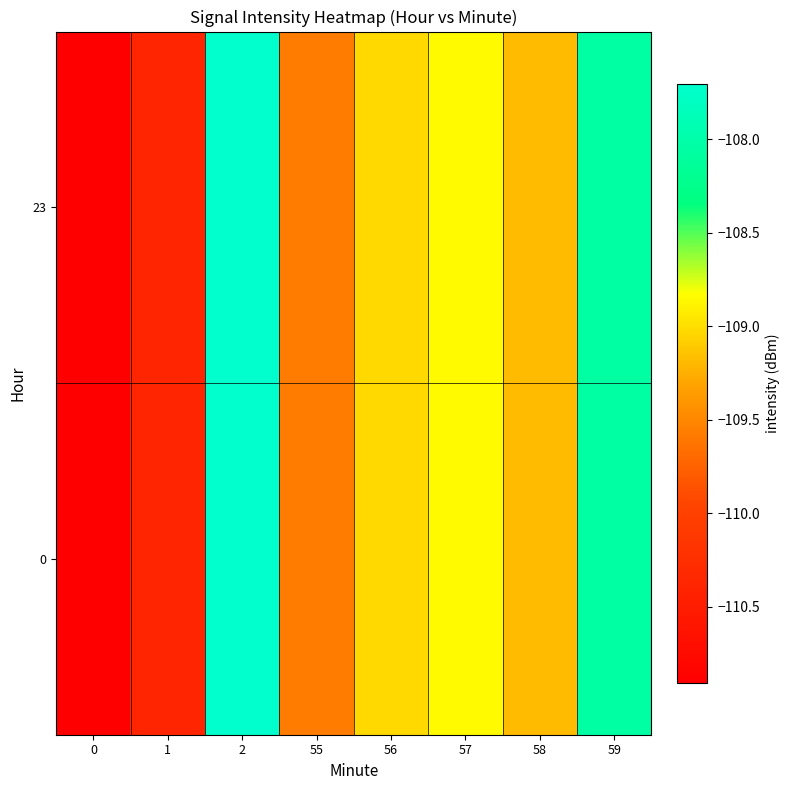

Reading right to left, what are all the values shown in this chart?

0: 59=-108.1	58=-109.2	57=-108.9	56=-109.0	55=-109.6	2=-107.7	1=-110.4	0=-110.9
23: 59=-108.1	58=-109.2	57=-108.9	56=-109.0	55=-109.6	2=-107.7	1=-110.4	0=-110.9